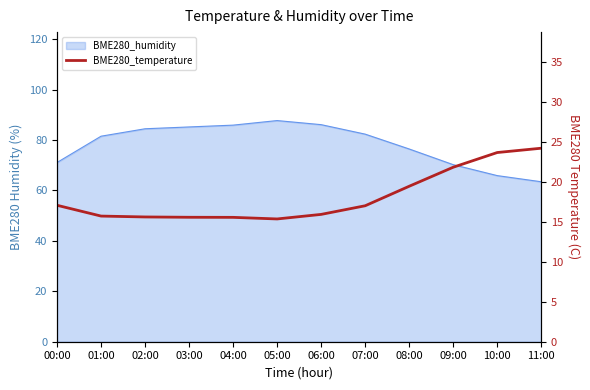

How many lines are shown in the chart?

1